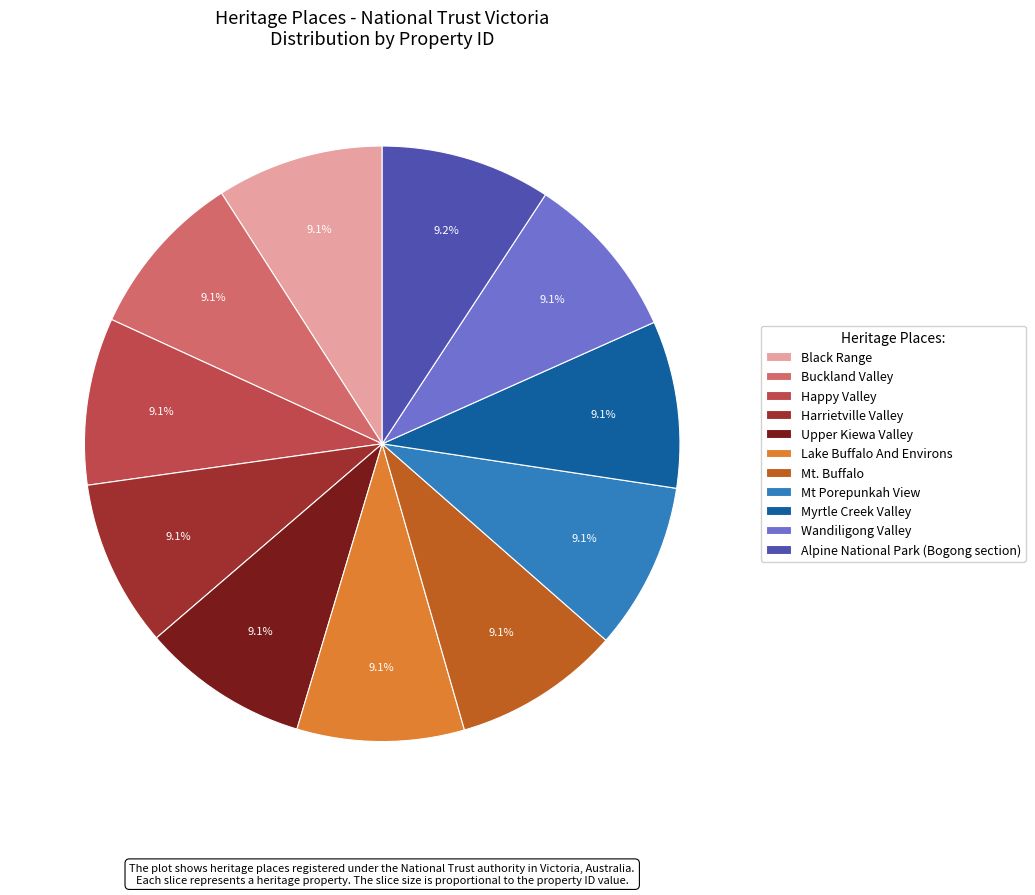

Count the number of slices in the pie.

11